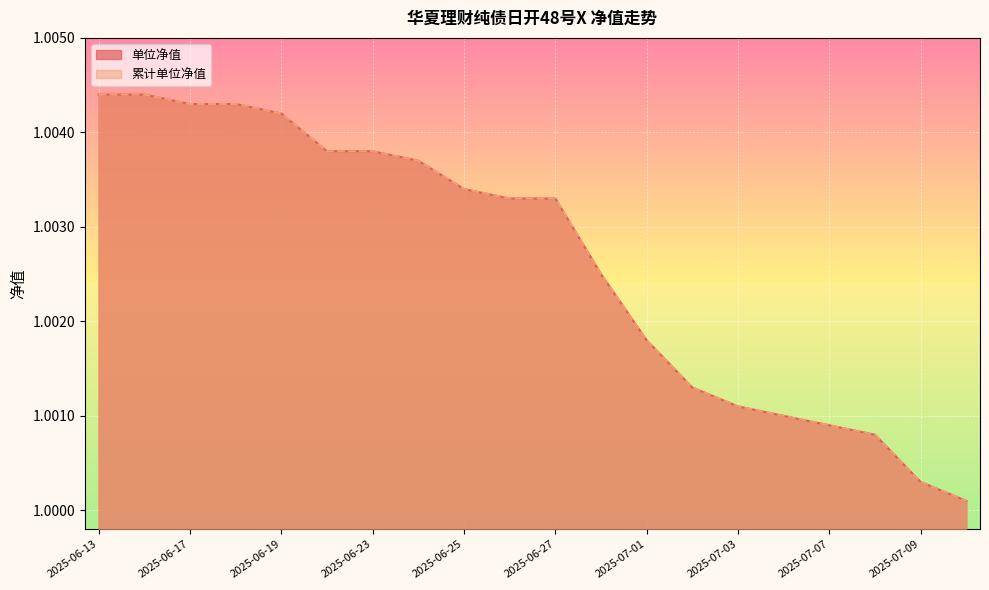

Does the chart display data point markers on the line(s)?

No